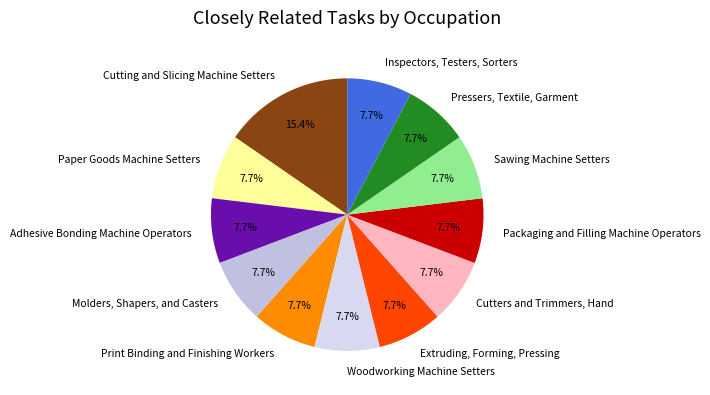

Which slice is the largest?

Cutting and Slicing Machine Setters